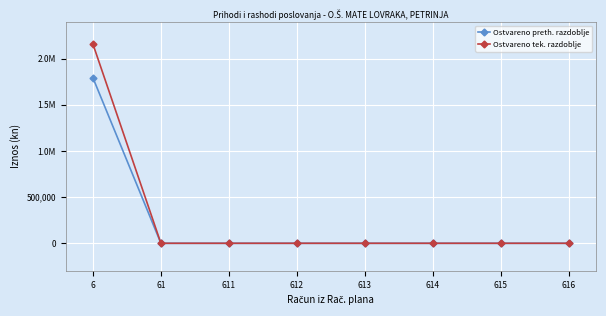

What is the maximum value for Ostvareno preth. razdoblje?

1793545.0